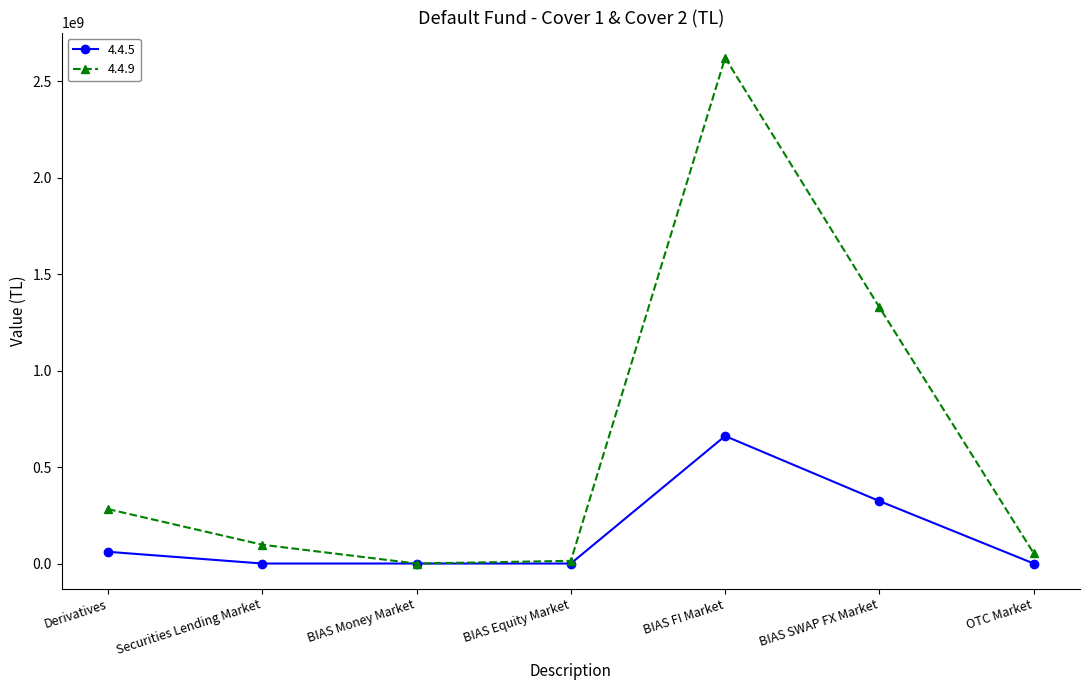

Which series has the widest spread of values?

4.4.9